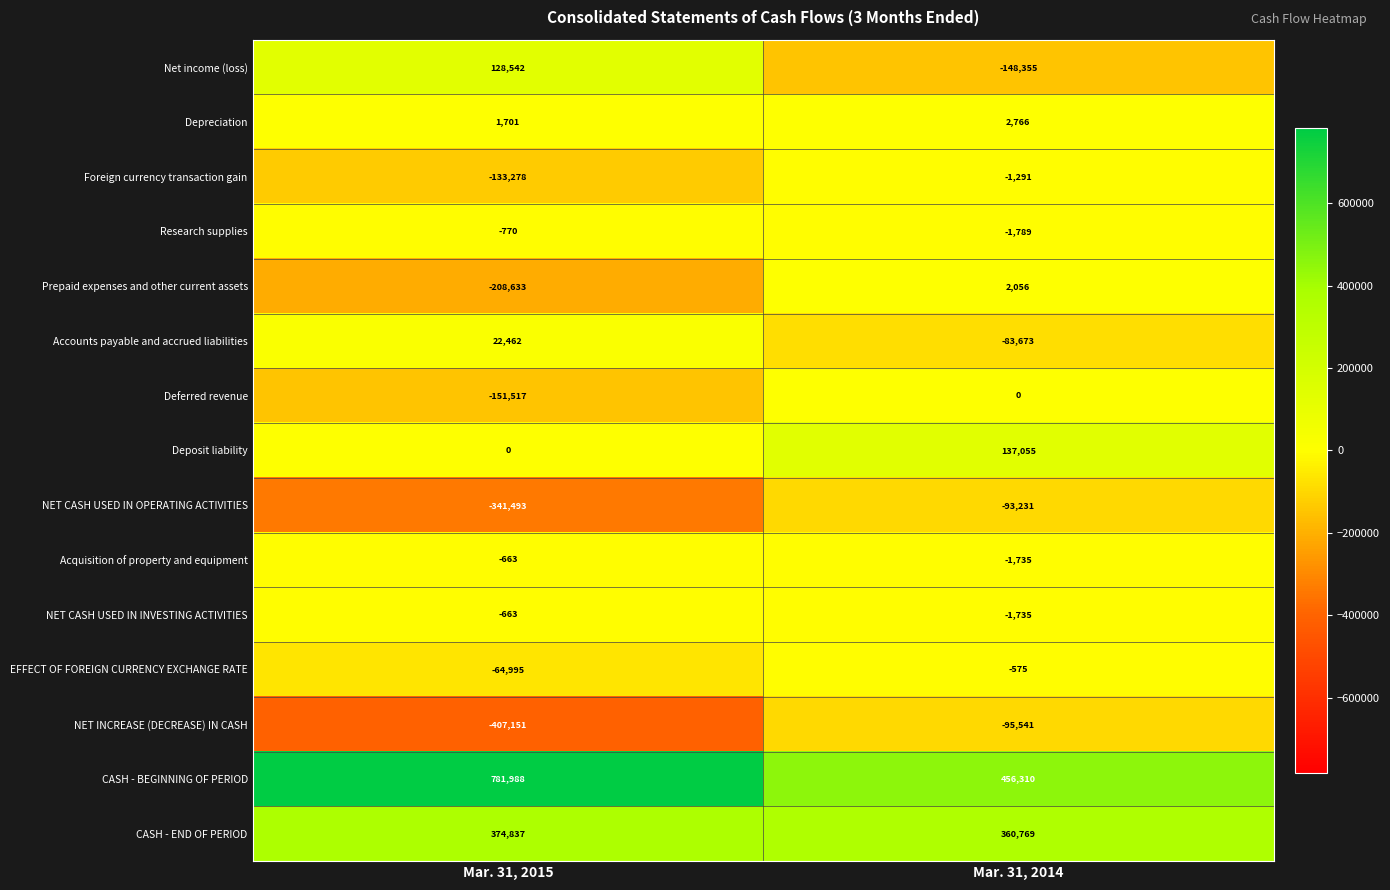

Count the number of data series in this chart.

15